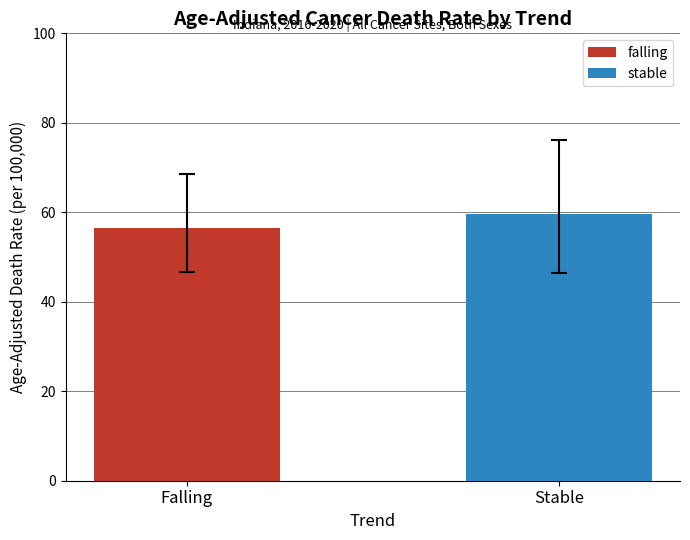

What is the change in value from Falling to Stable?

+3.1